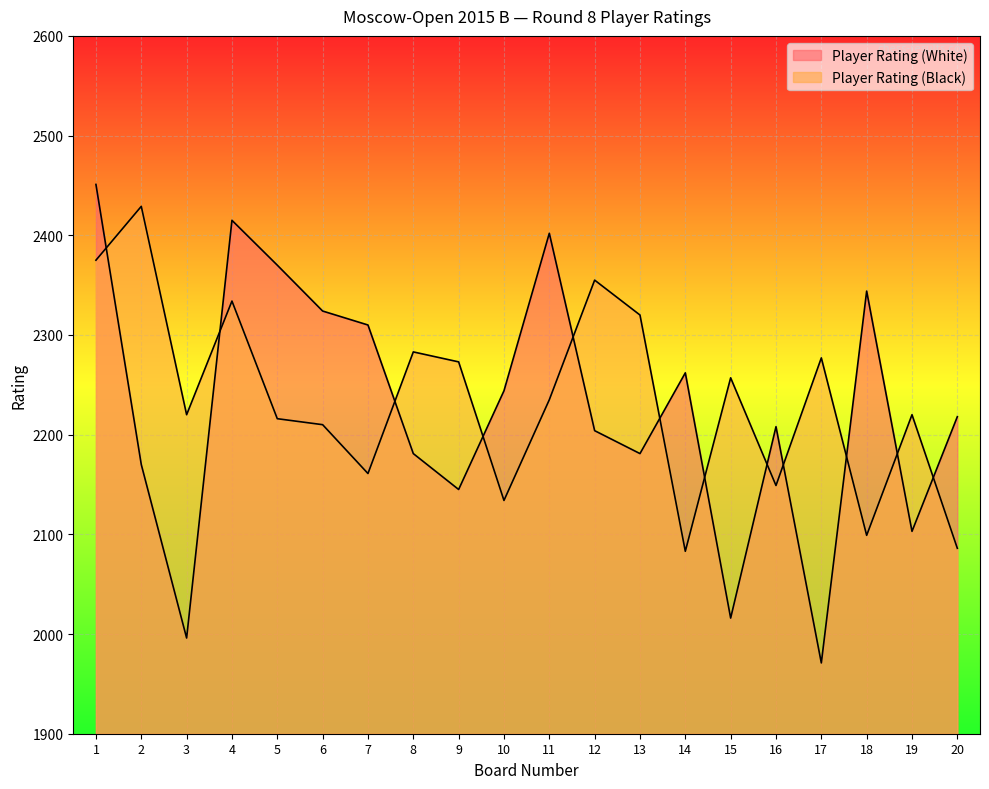

Reading right to left, what are all the values shown in this chart?

Player Rating (White): 20=2218	19=2103	18=2344	17=1971	16=2208	15=2016	14=2262	13=2181	12=2204	11=2402	10=2244	9=2145	8=2181	7=2310	6=2324	5=2370	4=2415	3=1996	2=2170	1=2451
Player Rating (Black): 20=2086	19=2220	18=2099	17=2277	16=2149	15=2257	14=2083	13=2320	12=2355	11=2235	10=2134	9=2273	8=2283	7=2161	6=2210	5=2216	4=2334	3=2220	2=2429	1=2375